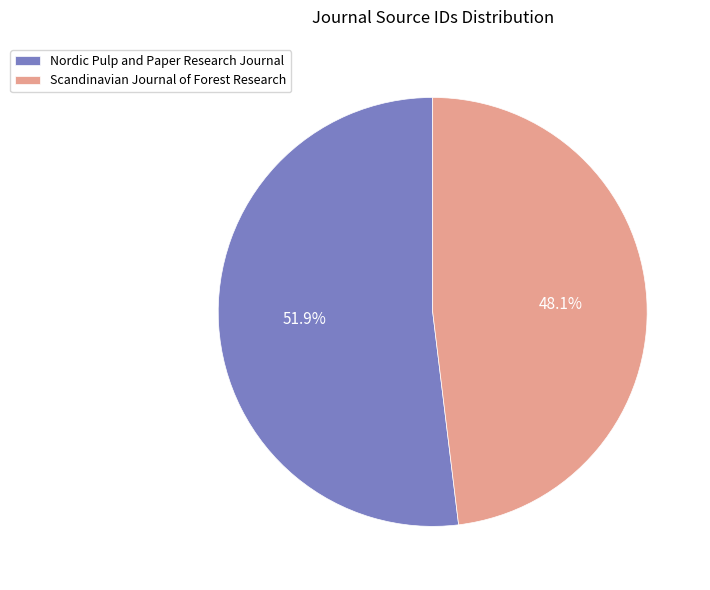

Does Nordic Pulp and Paper Research Journal account for over 50% of the chart?

Yes